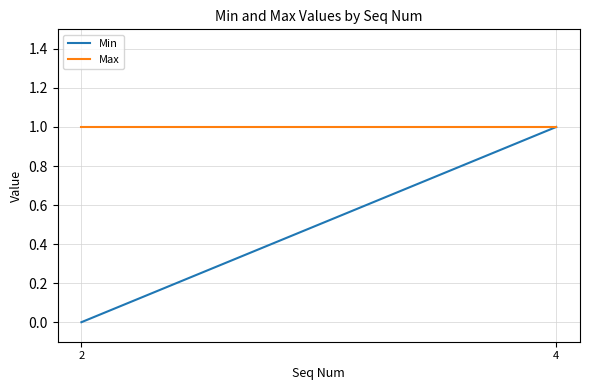

Read the Max value at 2.

1